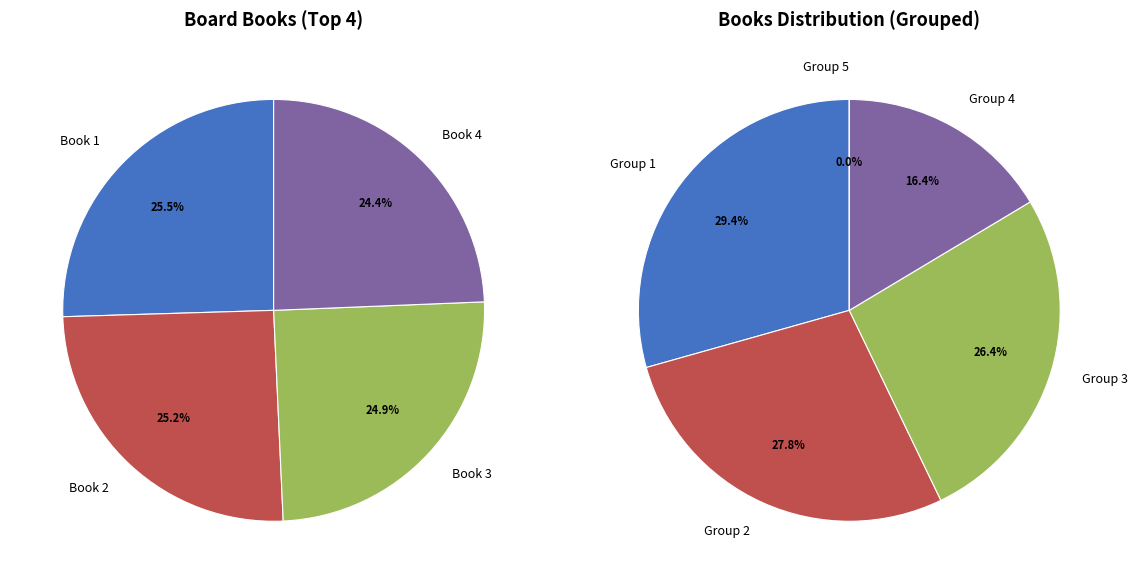

Is the sum of 1 and 7 greater than half?

No